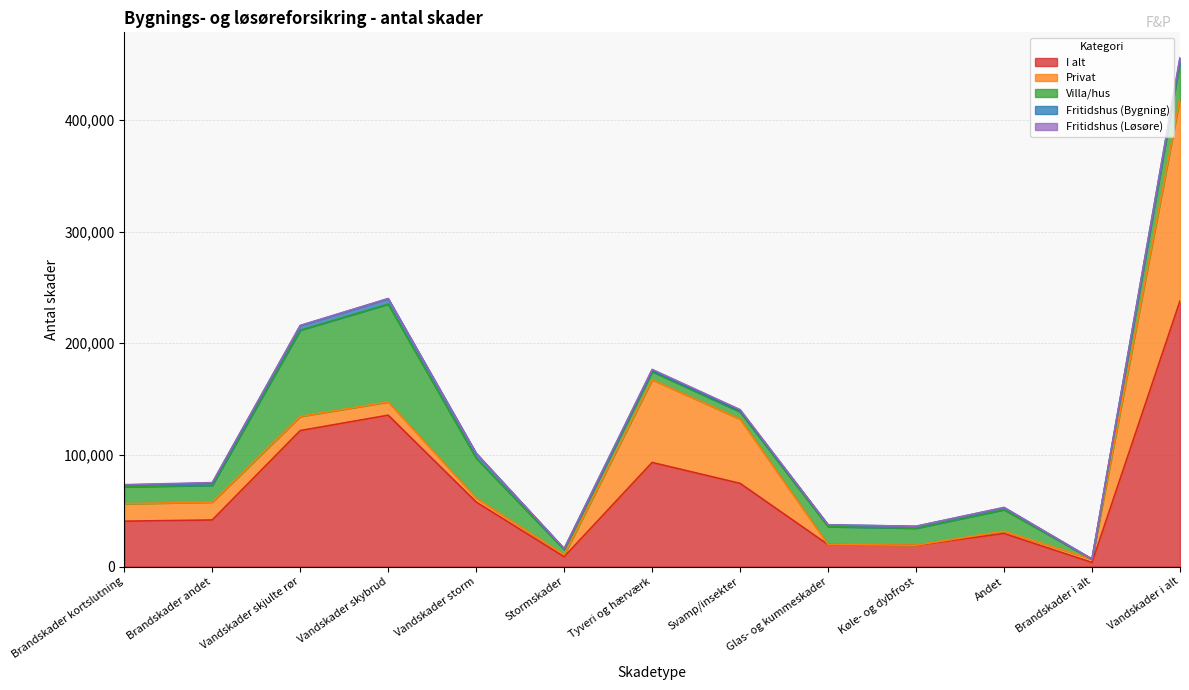

How many data points in Fritidshus (Løsøre) are less than 179?

6